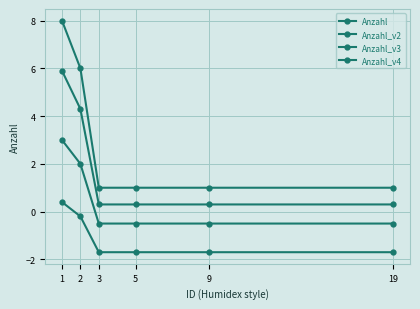

What is the sum of all Anzahl values?

18.0